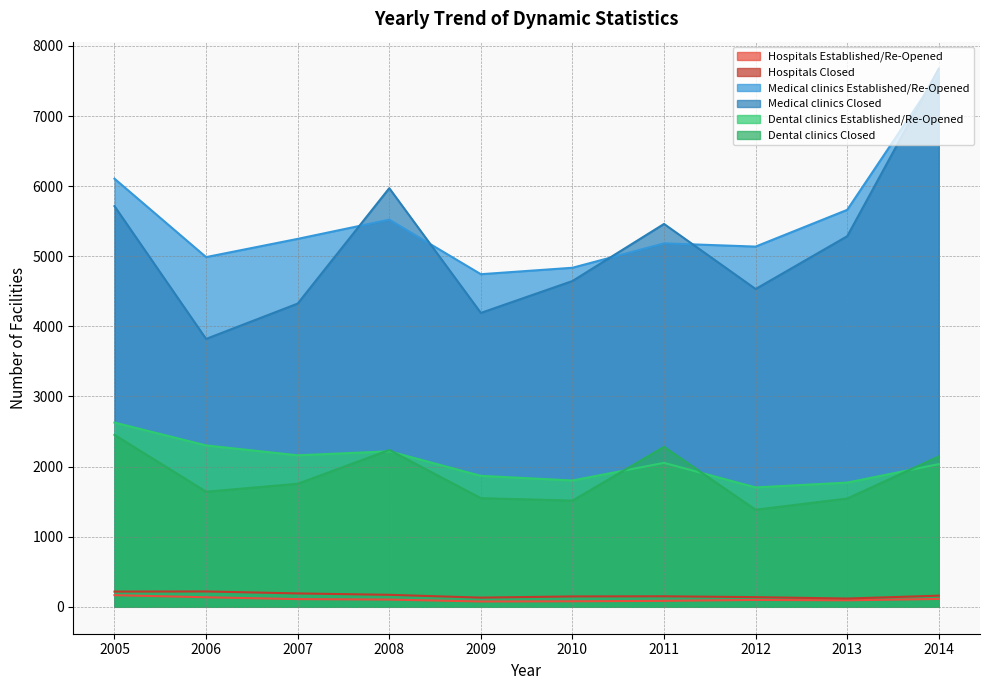

What is the value of the Hospitals Established/Re-Opened point at the 6th from the left?

79